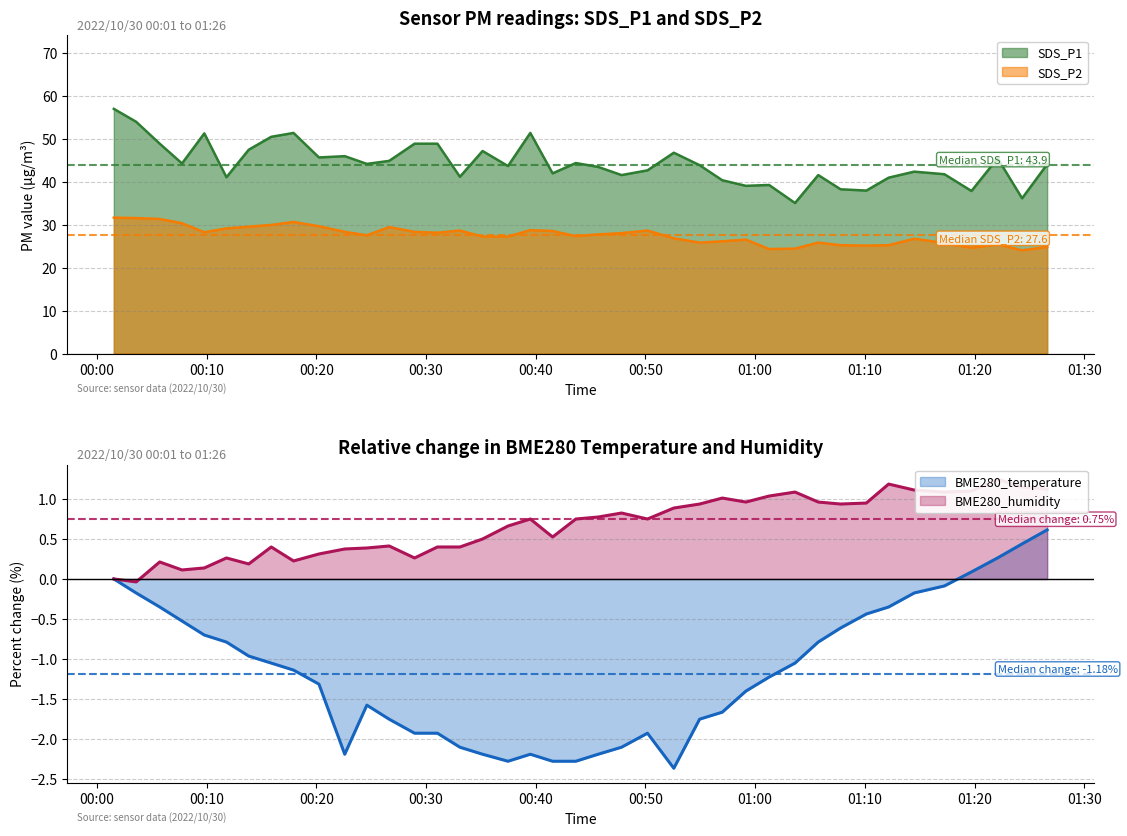

The BME280_temperature series shows -2.2 at 2022/10/30 00:22:35. True or false?

True